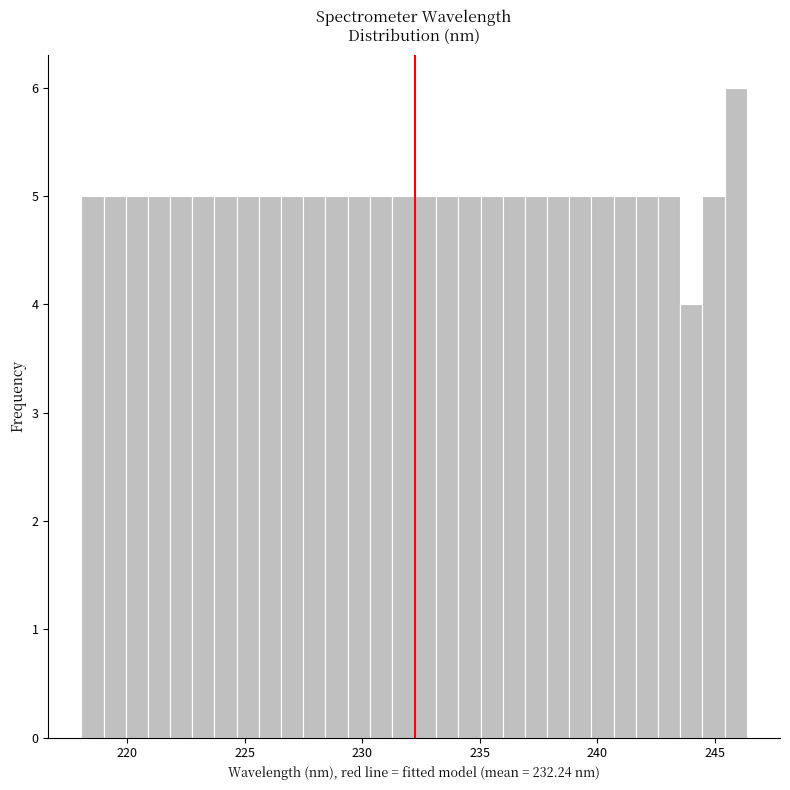

Read against the x-axis, roughly where is the centre of the tallest bar?

246.0